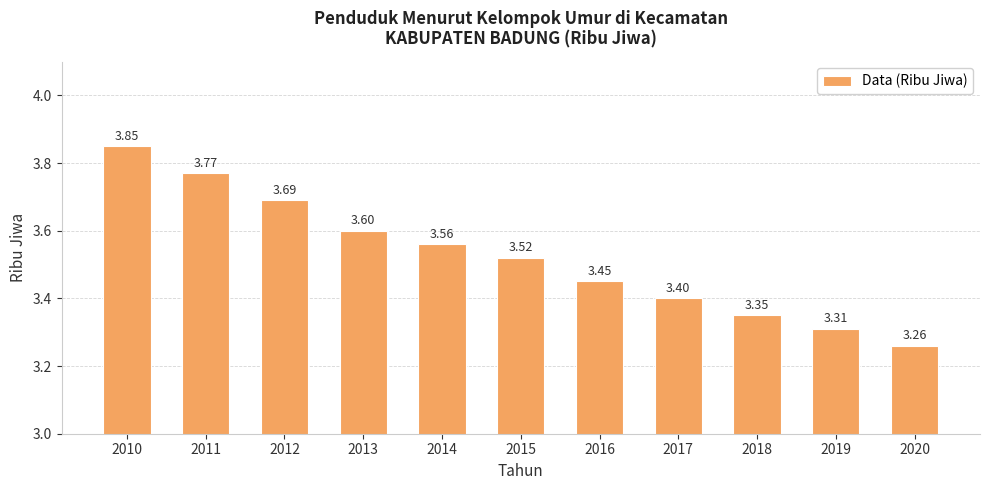

At which category does the chart reach its minimum across all series?

2020